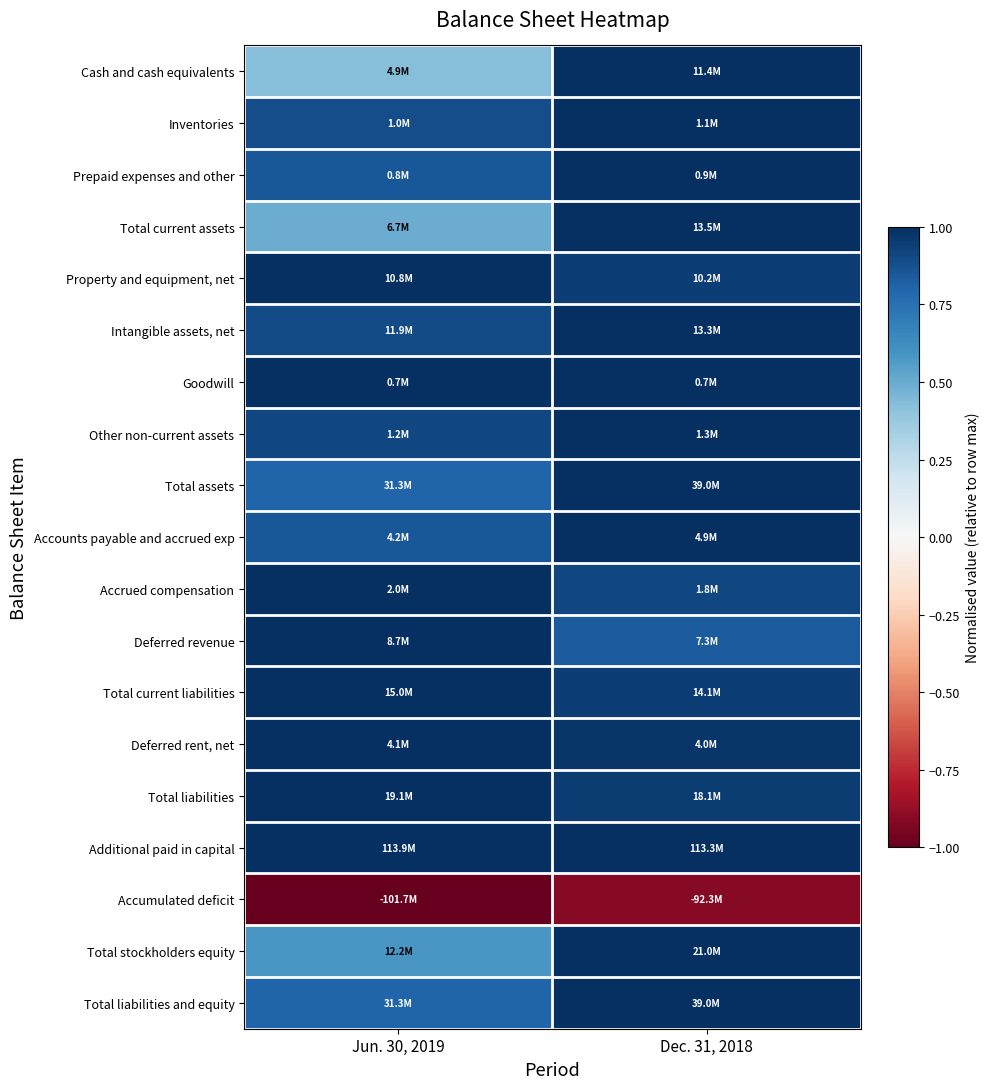

Reading left to right, extract all data points from this chart.

Cash and cash equivalents: Jun. 30, 2019=0.4	Dec. 31, 2018=1.0
Inventories: Jun. 30, 2019=0.9	Dec. 31, 2018=1.0
Prepaid expenses and other: Jun. 30, 2019=0.8	Dec. 31, 2018=1.0
Total current assets: Jun. 30, 2019=0.5	Dec. 31, 2018=1.0
Property and equipment, net: Jun. 30, 2019=1.0	Dec. 31, 2018=0.9
Intangible assets, net: Jun. 30, 2019=0.9	Dec. 31, 2018=1.0
Goodwill: Jun. 30, 2019=1.0	Dec. 31, 2018=1.0
Other non-current assets: Jun. 30, 2019=0.9	Dec. 31, 2018=1.0
Total assets: Jun. 30, 2019=0.8	Dec. 31, 2018=1.0
Accounts payable and accrued exp: Jun. 30, 2019=0.9	Dec. 31, 2018=1.0
Accrued compensation: Jun. 30, 2019=1.0	Dec. 31, 2018=0.9
Deferred revenue: Jun. 30, 2019=1.0	Dec. 31, 2018=0.8
Total current liabilities: Jun. 30, 2019=1.0	Dec. 31, 2018=0.9
Deferred rent, net: Jun. 30, 2019=1.0	Dec. 31, 2018=1.0
Total liabilities: Jun. 30, 2019=1.0	Dec. 31, 2018=0.9
Additional paid in capital: Jun. 30, 2019=1.0	Dec. 31, 2018=1.0
Accumulated deficit: Jun. 30, 2019=-1.0	Dec. 31, 2018=-0.9
Total stockholders equity: Jun. 30, 2019=0.6	Dec. 31, 2018=1.0
Total liabilities and equity: Jun. 30, 2019=0.8	Dec. 31, 2018=1.0